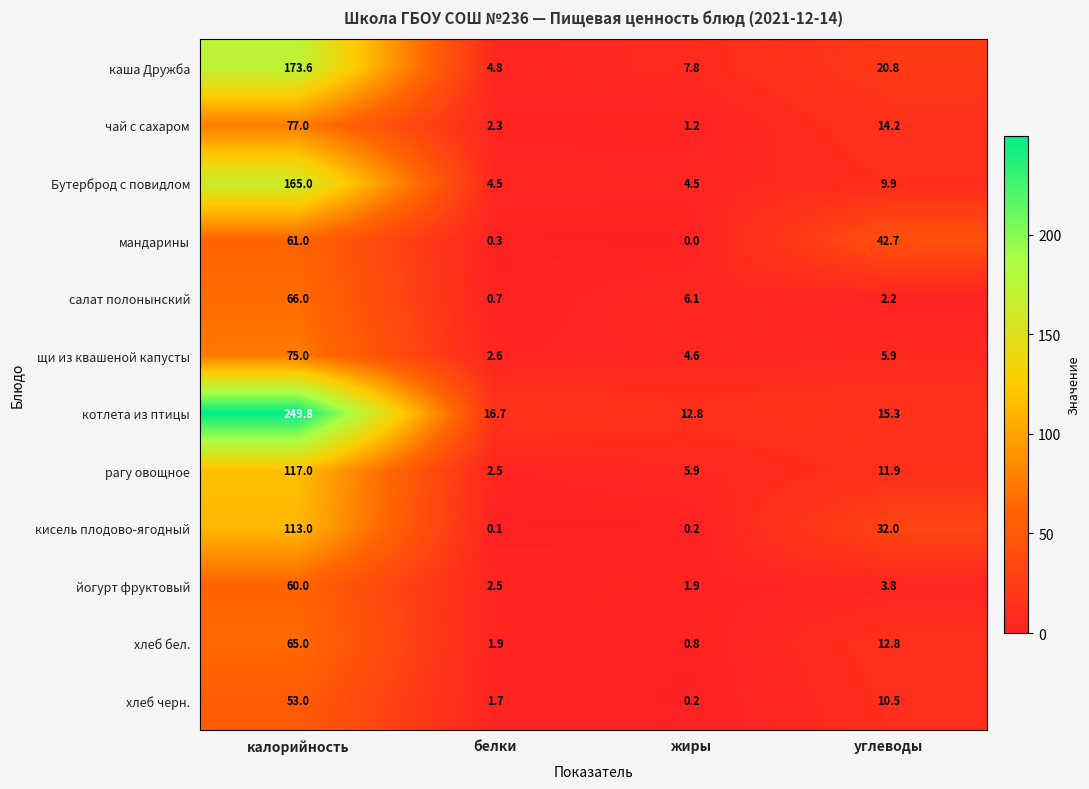

Which category has the lowest value across all series?

жиры